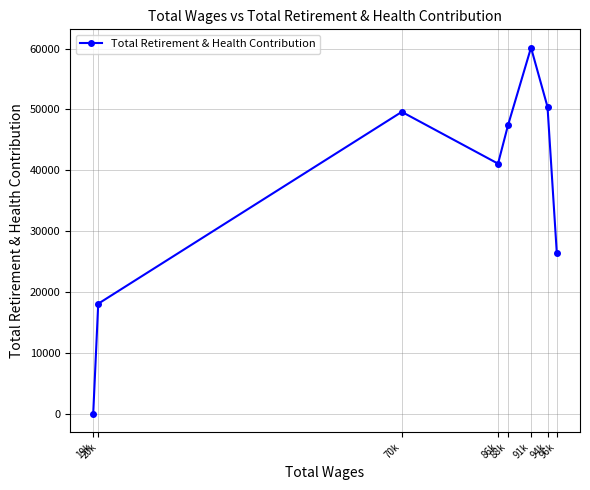

What is the average value?

36644